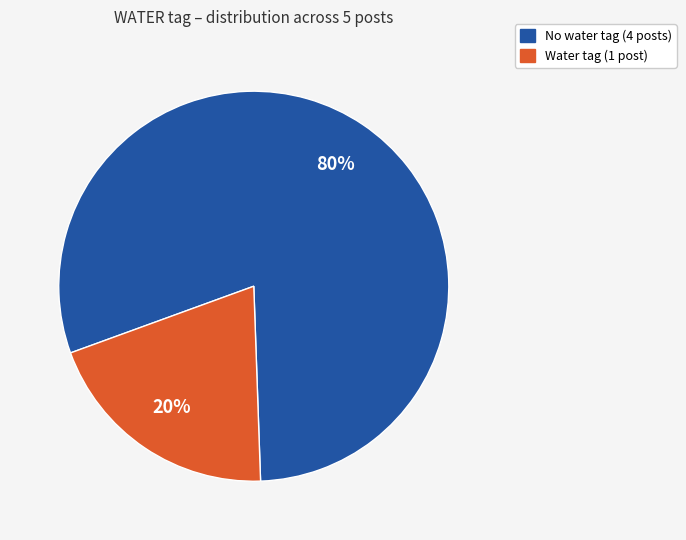

To the nearest percent, what is the difference between the largest and smallest slice percentages?

60%